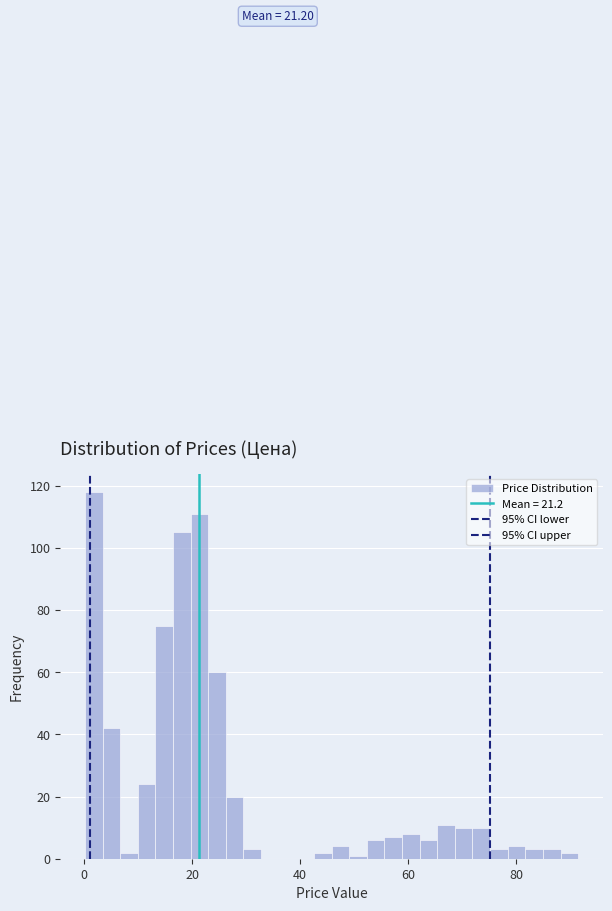

Around what value on the x-axis is the tallest bar? Give the approximate position of its centre, as read against the axis.

2